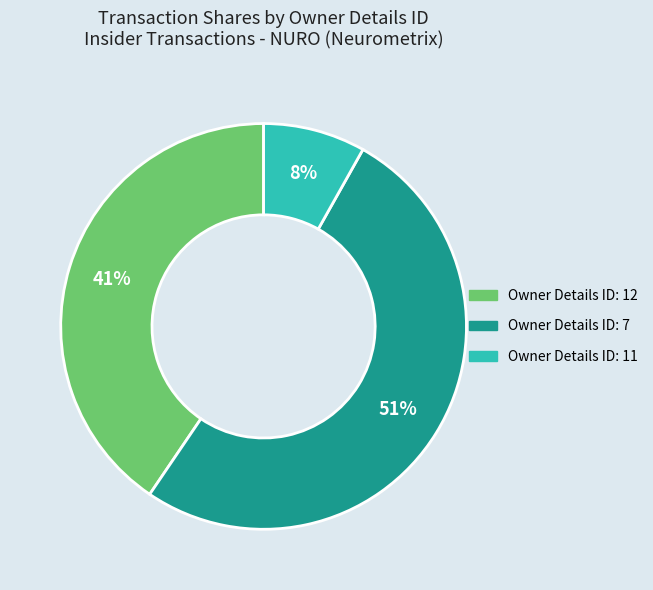

To the nearest percent, what is the average slice percentage?

33%